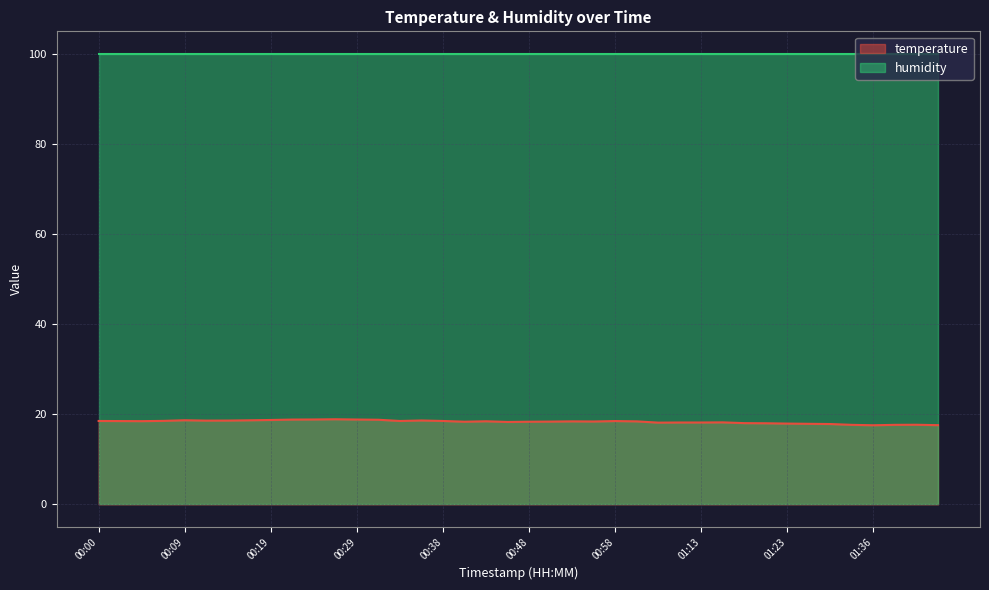

What is the label of the 16th point from the left?

00:36